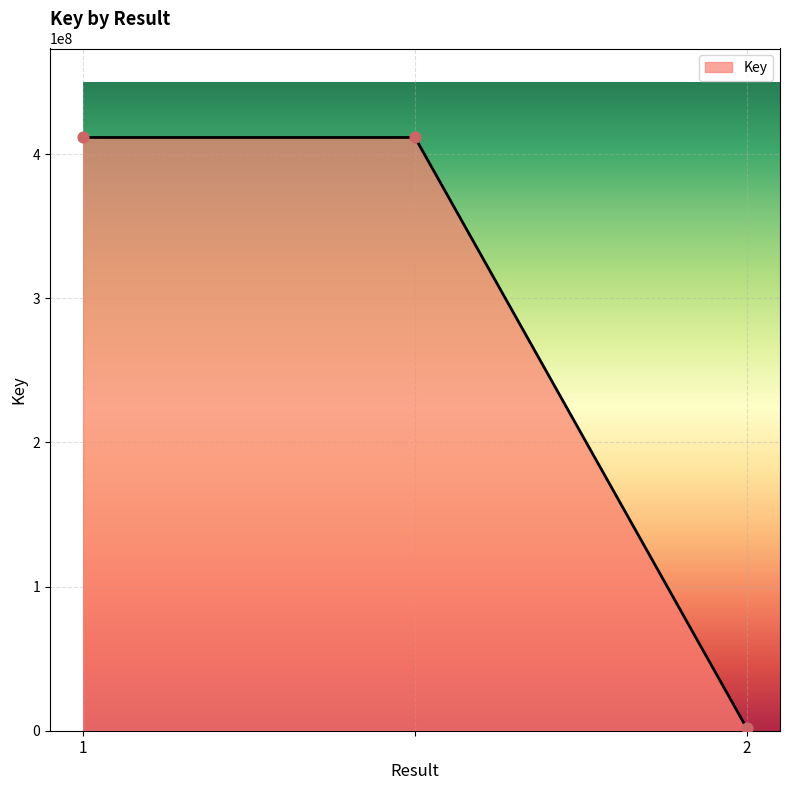

What is the greatest value displayed?

411633145